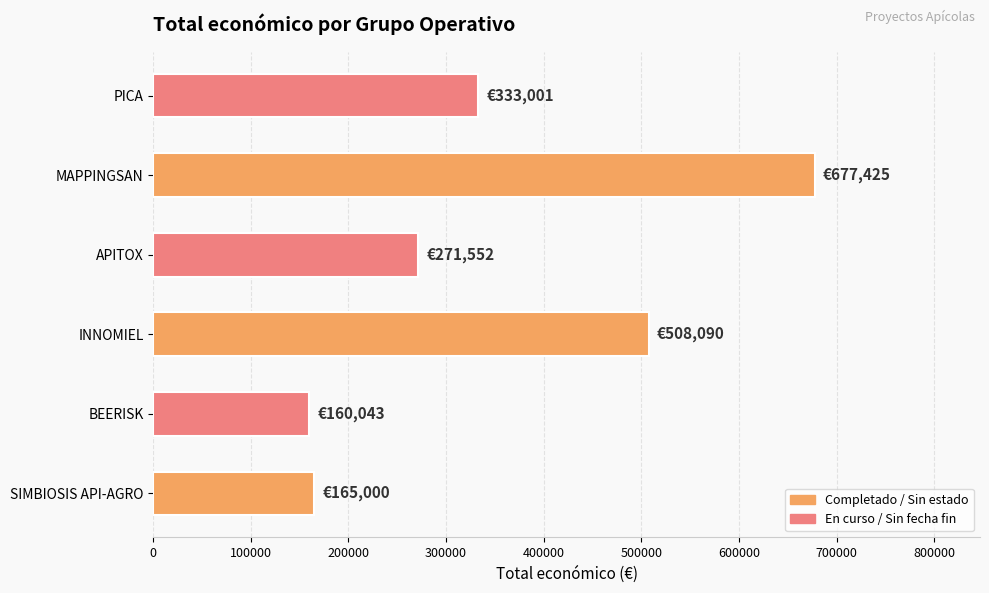

Reading bottom to top, list all the values displayed in this chart.

165000	160043	508090	271552	677425	333001